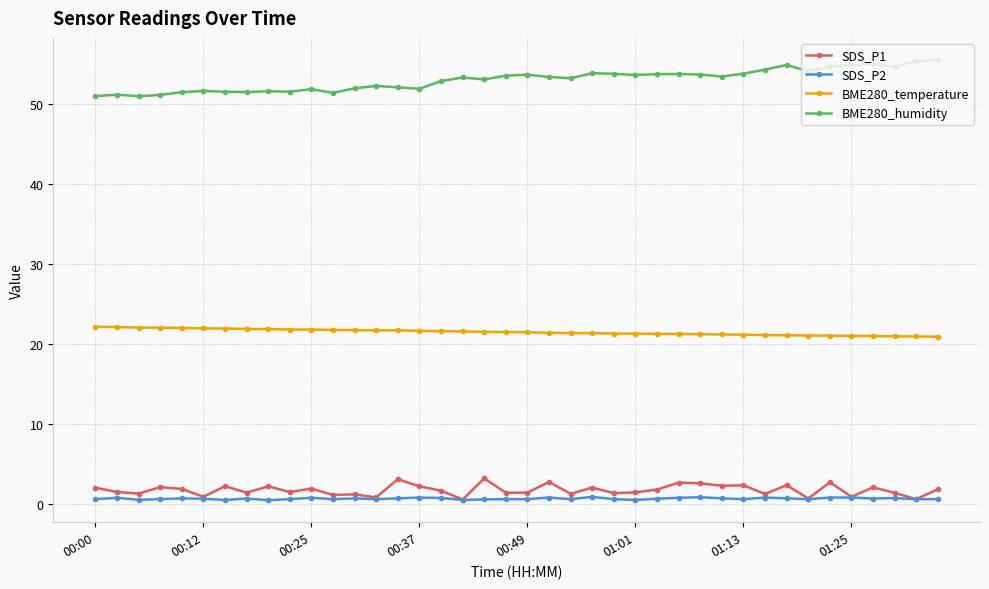

What is the minimum value for BME280_temperature?

20.9